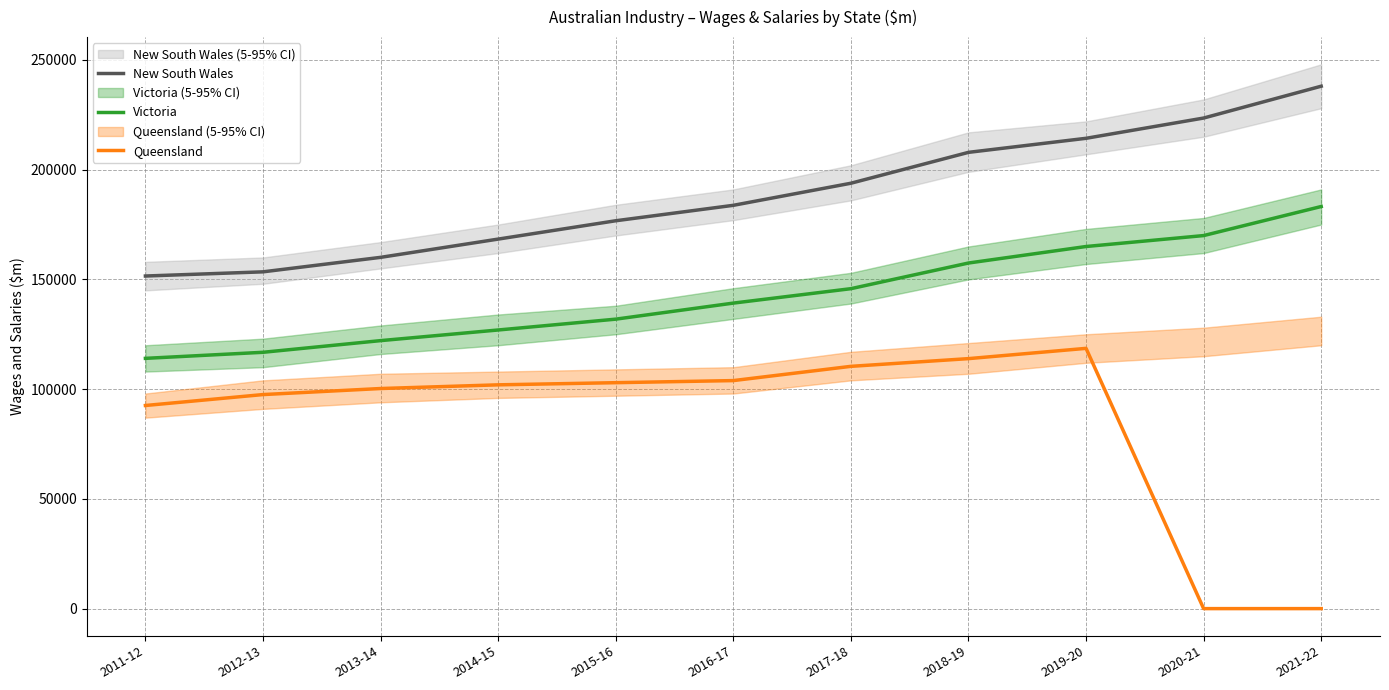

Which category has the lowest value in the Victoria series?

2011-12